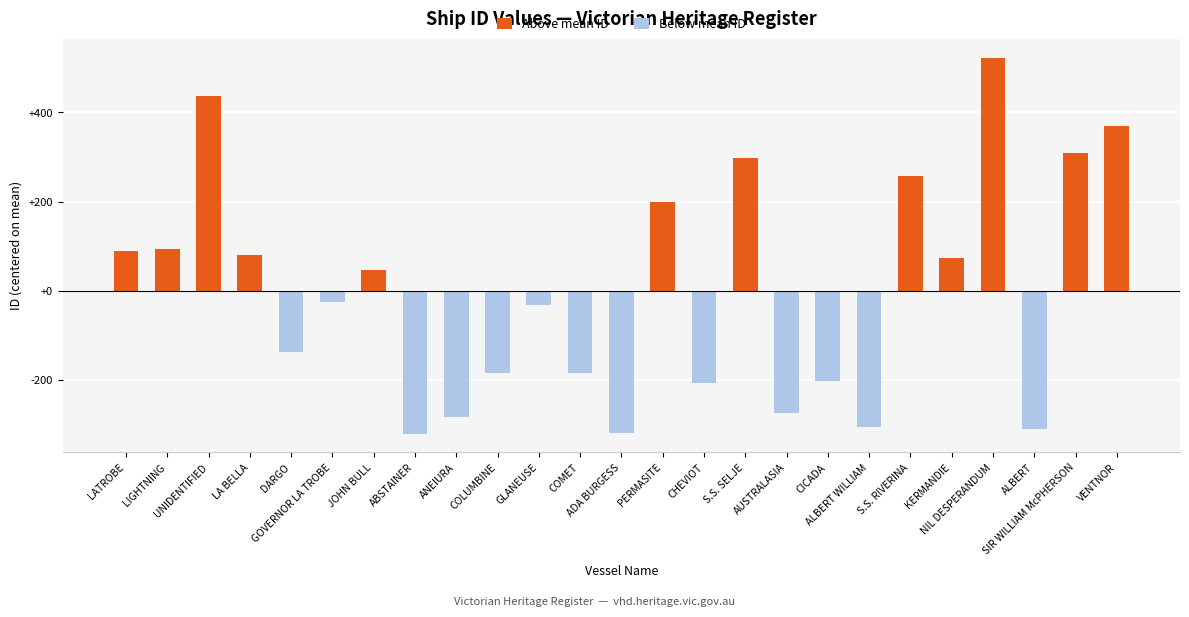

How many bars are there in total?

25